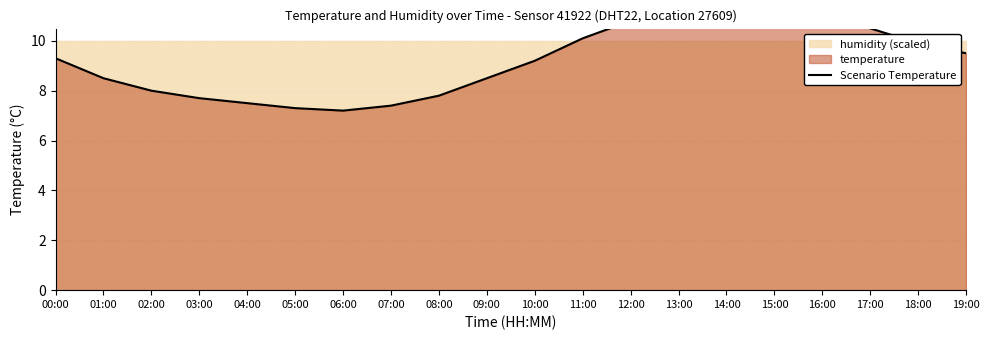

The chart shows a value of 17.1 at 14:00. True or false?

False